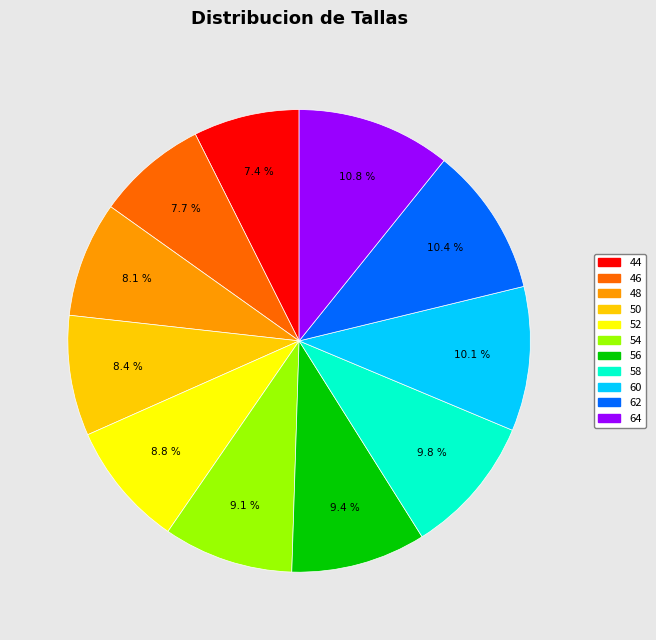

How many slices are in this pie chart?

11